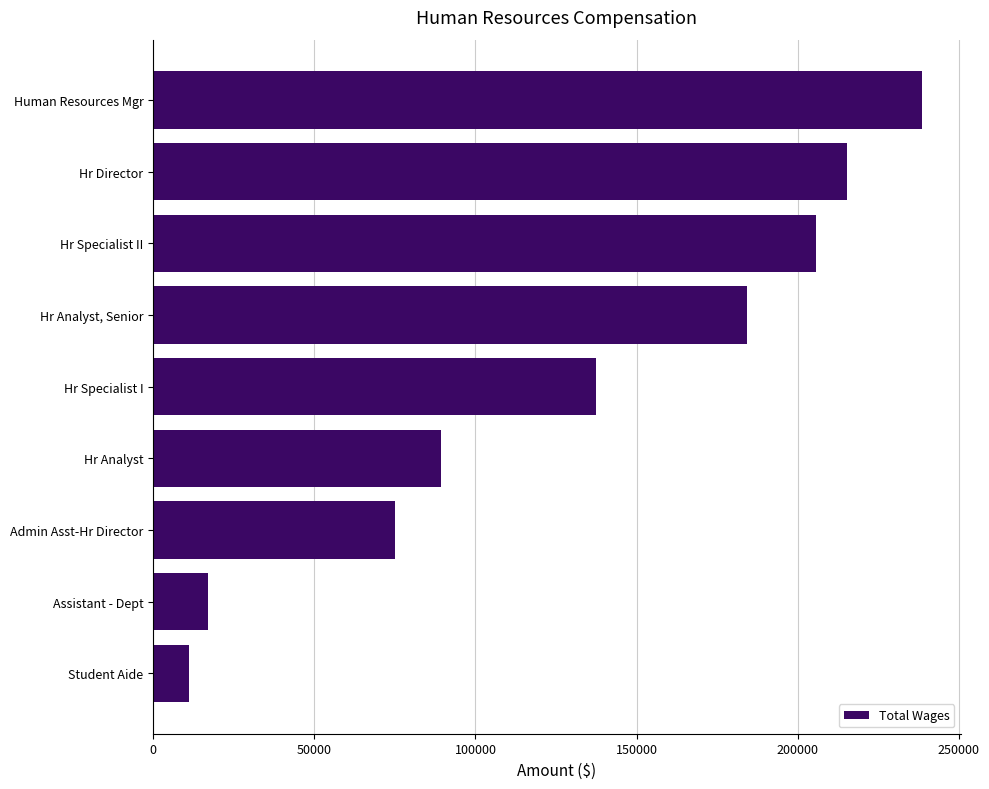

How many bars are there in total?

9